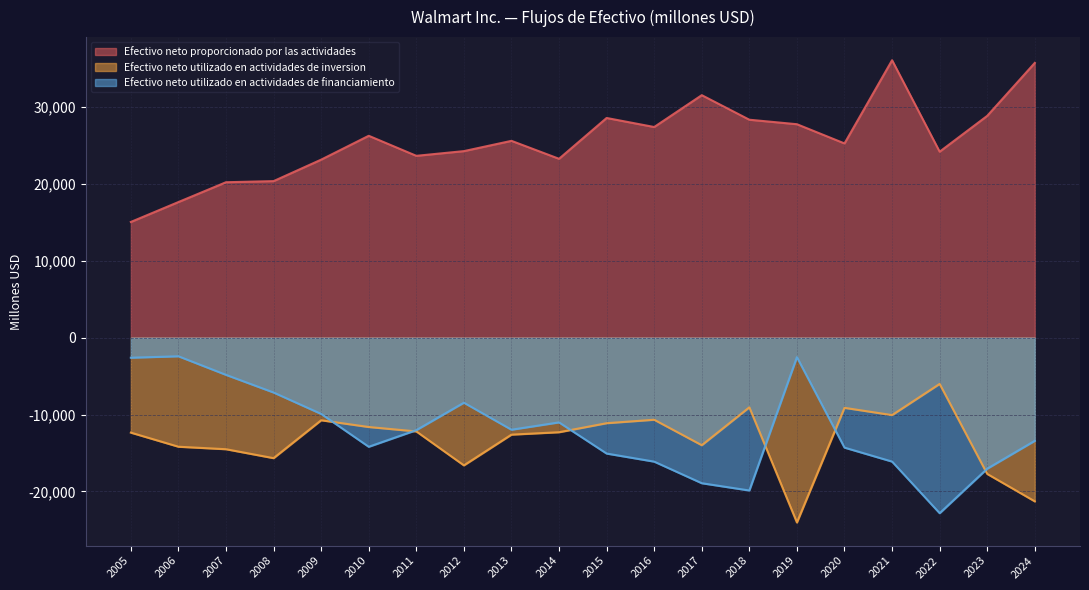

At which label does Efectivo neto utilizado en actividades de inversion reach its minimum?

2019